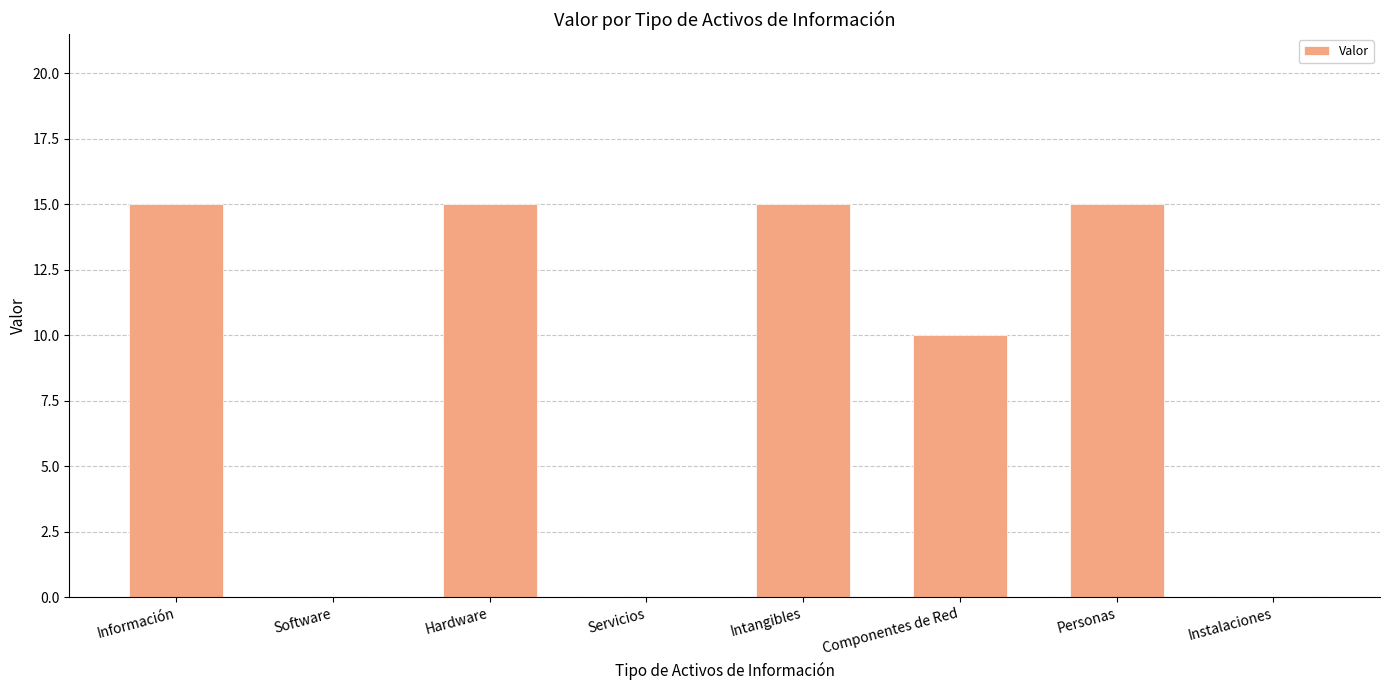

What is the maximum value shown in the chart?

15